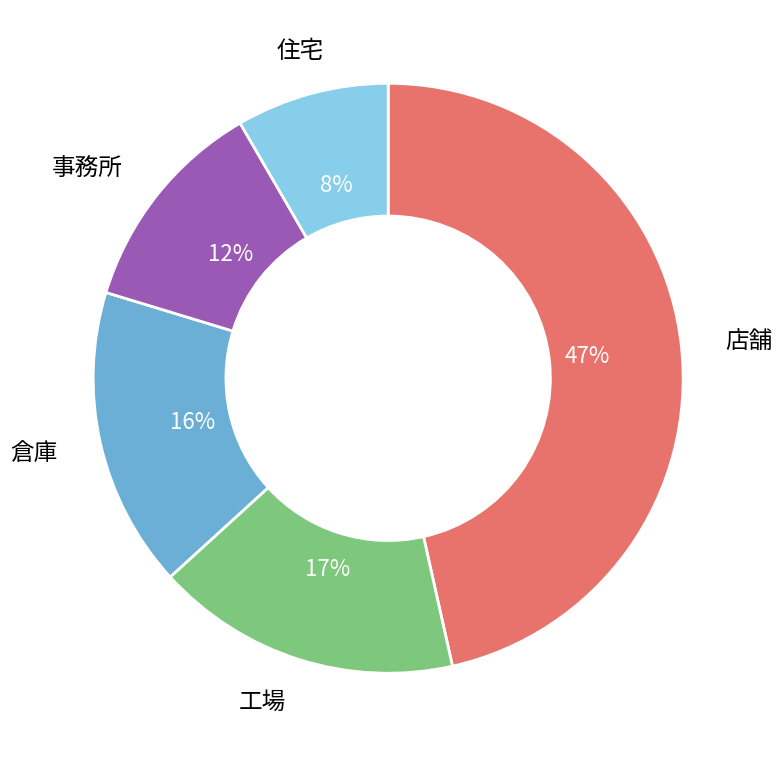

Does any single category account for the majority?

No